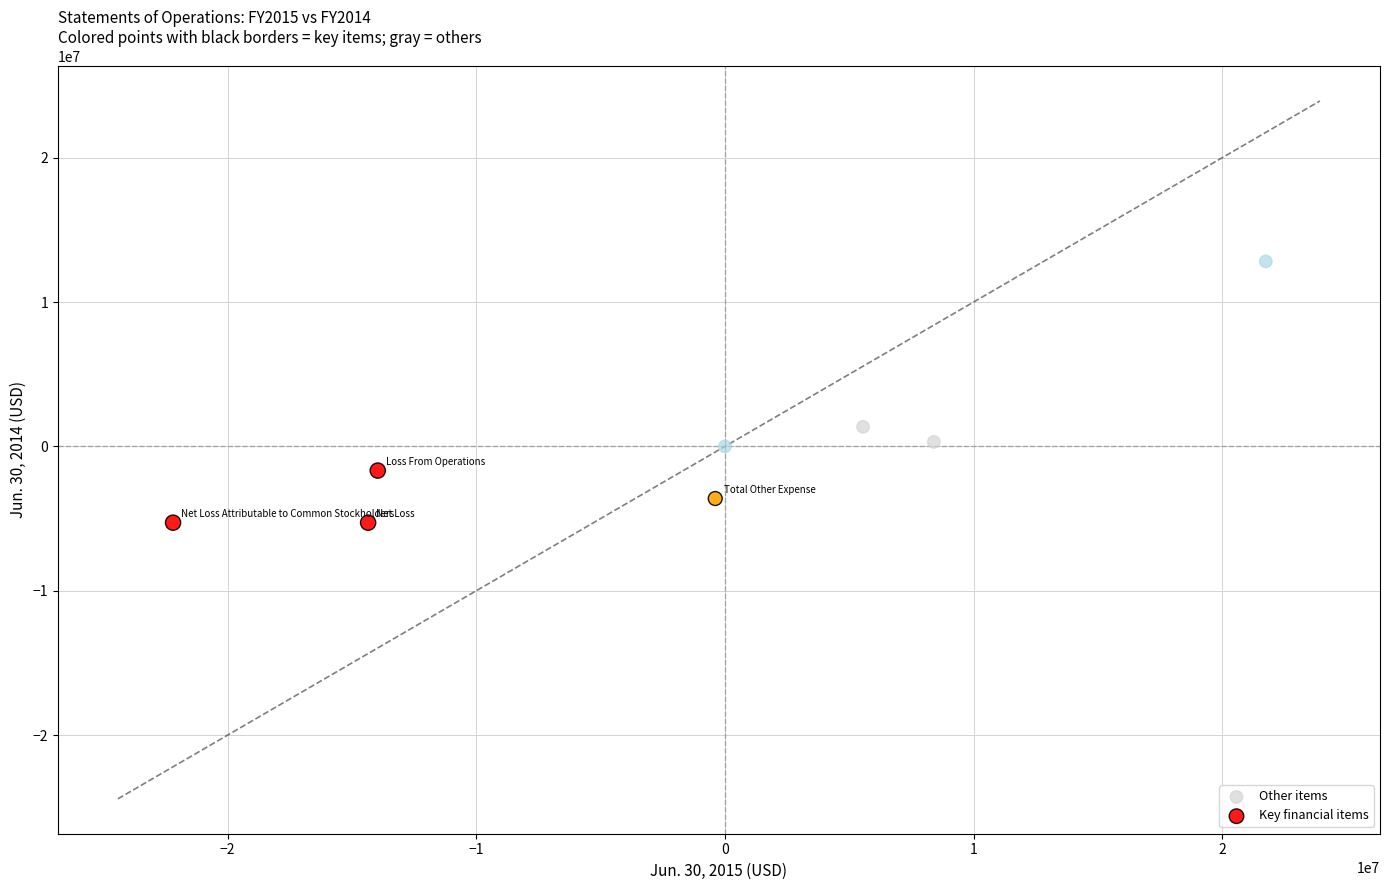

Which series reaches the maximum Y coordinate?

Other items